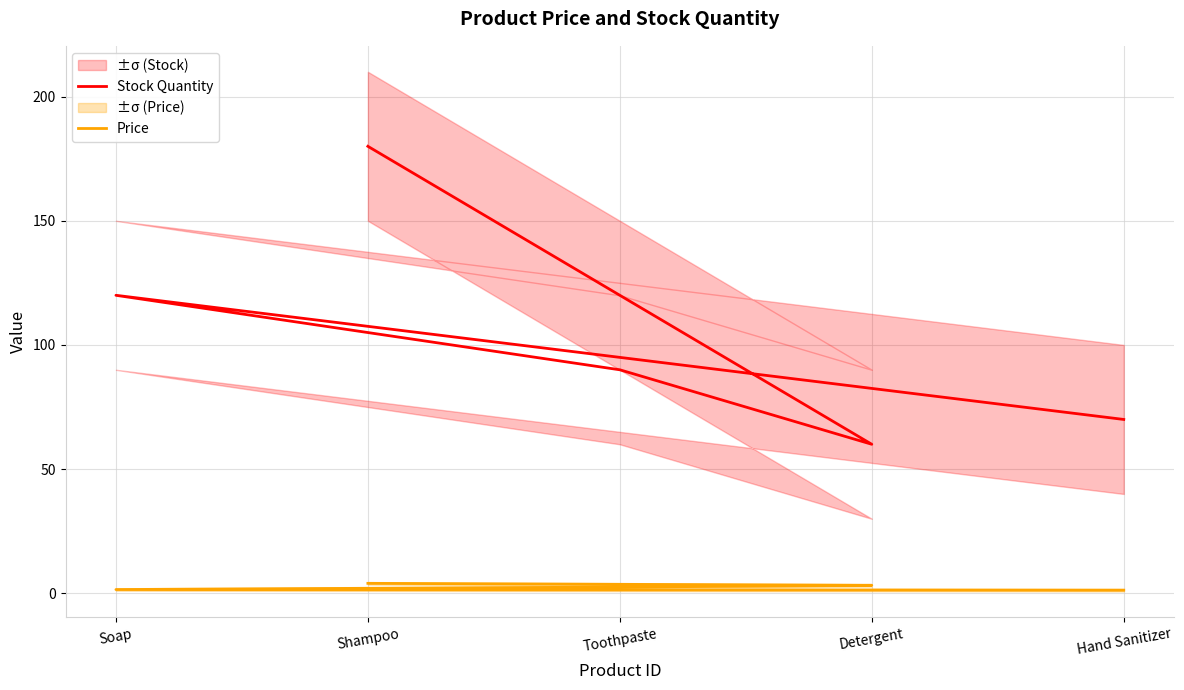

What are all the series names shown in the legend?

Stock Quantity, Price